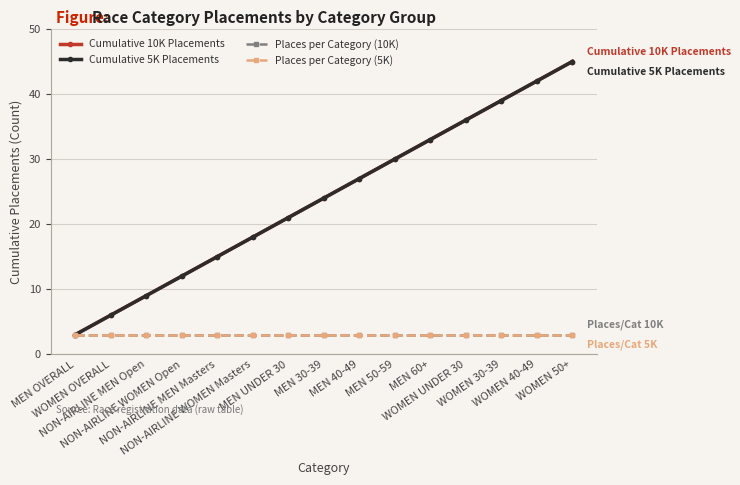

Reading left to right, what are all the values shown in this chart?

Cumulative 10K Placements: MEN OVERALL=3	WOMEN OVERALL=6	NON-AIRLINE MEN Open=9	NON-AIRLINE WOMEN Open=12	NON-AIRLINE MEN Masters=15	NON-AIRLINE WOMEN Masters=18	MEN UNDER 30=21	MEN 30-39=24	MEN 40-49=27	MEN 50-59=30	MEN 60+=33	WOMEN UNDER 30=36	WOMEN 30-39=39	WOMEN 40-49=42	WOMEN 50+=45
Cumulative 5K Placements: MEN OVERALL=3	WOMEN OVERALL=6	NON-AIRLINE MEN Open=9	NON-AIRLINE WOMEN Open=12	NON-AIRLINE MEN Masters=15	NON-AIRLINE WOMEN Masters=18	MEN UNDER 30=21	MEN 30-39=24	MEN 40-49=27	MEN 50-59=30	MEN 60+=33	WOMEN UNDER 30=36	WOMEN 30-39=39	WOMEN 40-49=42	WOMEN 50+=45
Places per Category (10K): MEN OVERALL=3	WOMEN OVERALL=3	NON-AIRLINE MEN Open=3	NON-AIRLINE WOMEN Open=3	NON-AIRLINE MEN Masters=3	NON-AIRLINE WOMEN Masters=3	MEN UNDER 30=3	MEN 30-39=3	MEN 40-49=3	MEN 50-59=3	MEN 60+=3	WOMEN UNDER 30=3	WOMEN 30-39=3	WOMEN 40-49=3	WOMEN 50+=3
Places per Category (5K): MEN OVERALL=3	WOMEN OVERALL=3	NON-AIRLINE MEN Open=3	NON-AIRLINE WOMEN Open=3	NON-AIRLINE MEN Masters=3	NON-AIRLINE WOMEN Masters=3	MEN UNDER 30=3	MEN 30-39=3	MEN 40-49=3	MEN 50-59=3	MEN 60+=3	WOMEN UNDER 30=3	WOMEN 30-39=3	WOMEN 40-49=3	WOMEN 50+=3